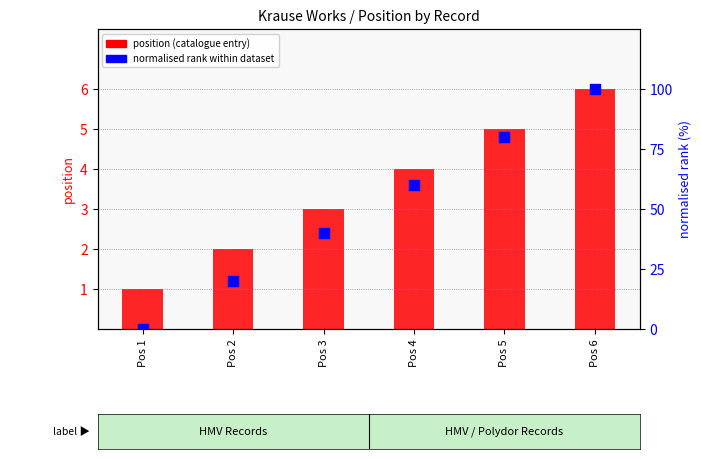

Which series reaches the minimum Y coordinate?

normalised rank (0–100)